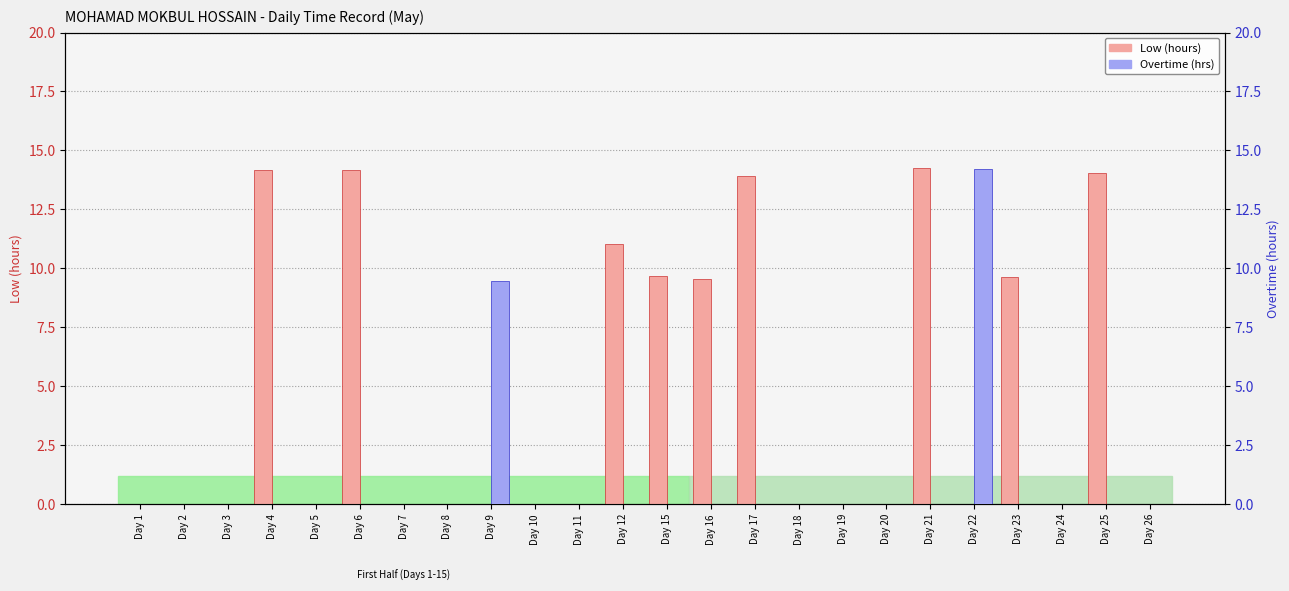

What is the difference between the highest and lowest values at Day 22?

14.2